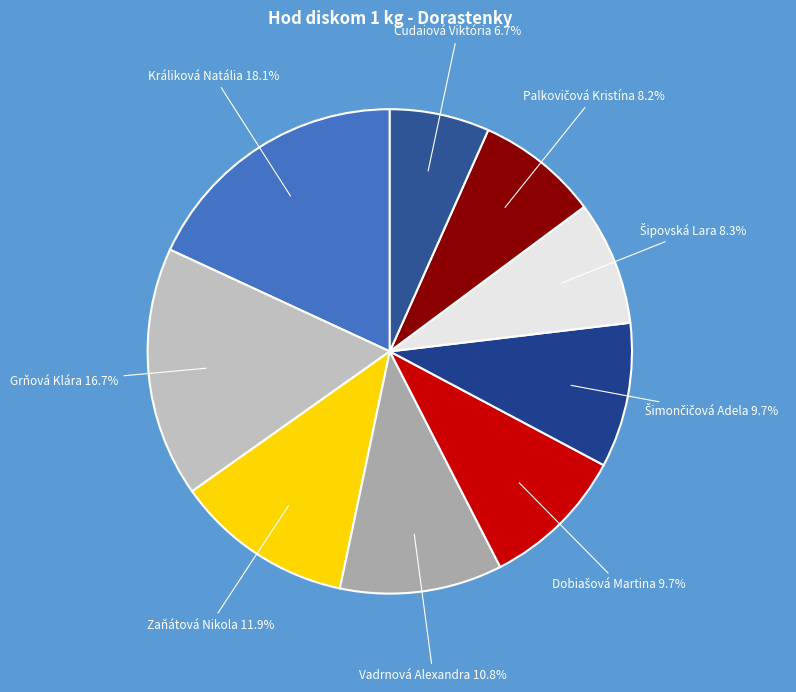

Is Vadrnová Alexandra the majority of the pie?

No